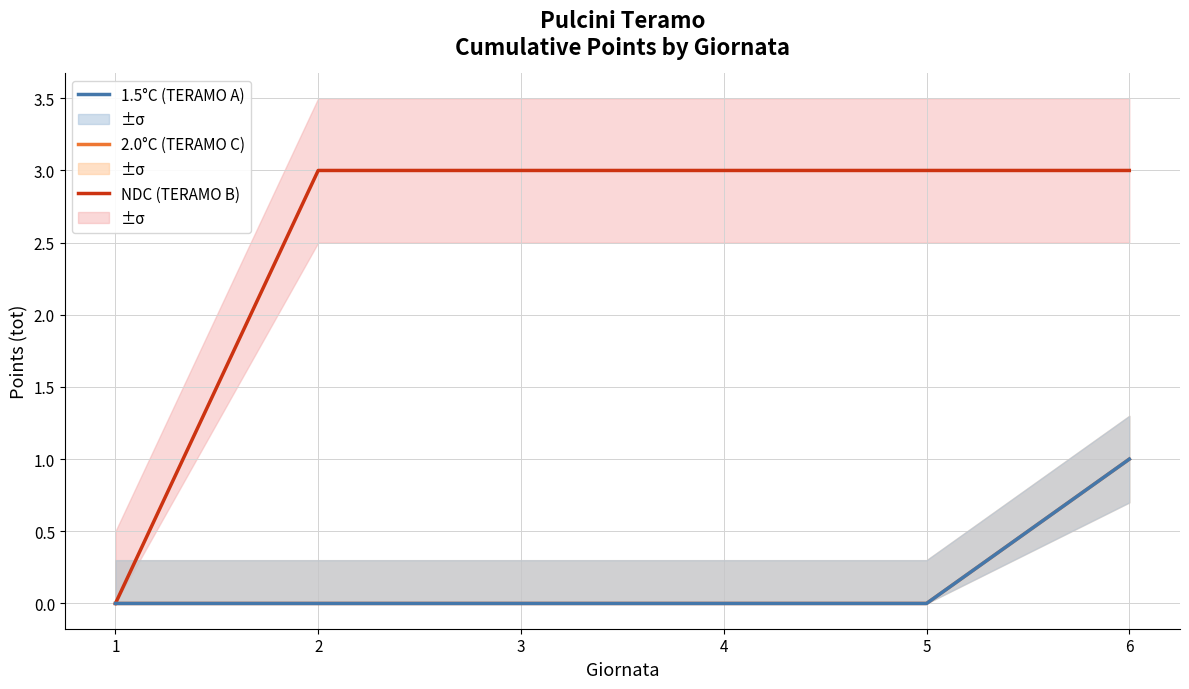

Which series has the largest total across all categories?

NDC (TERAMO B)